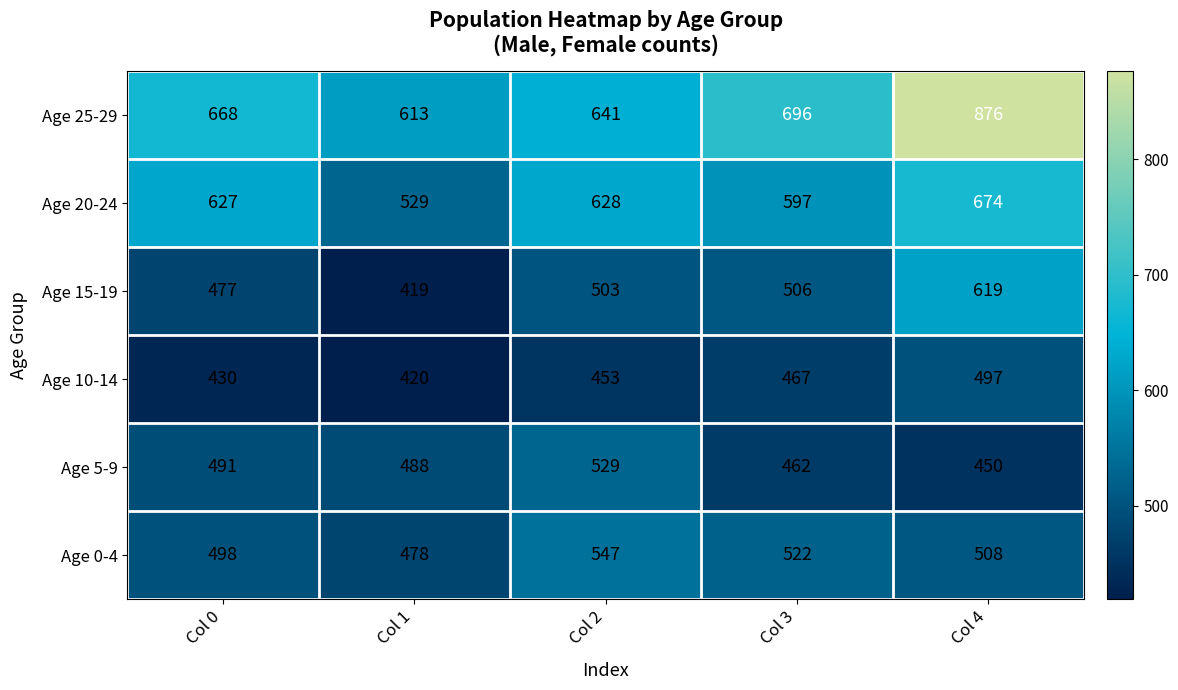

Reading right to left, transcribe all the data shown in this chart.

Age 25-29: 876	696	641	613	668
Age 20-24: 674	597	628	529	627
Age 15-19: 619	506	503	419	477
Age 10-14: 497	467	453	420	430
Age 5-9: 450	462	529	488	491
Age 0-4: 508	522	547	478	498